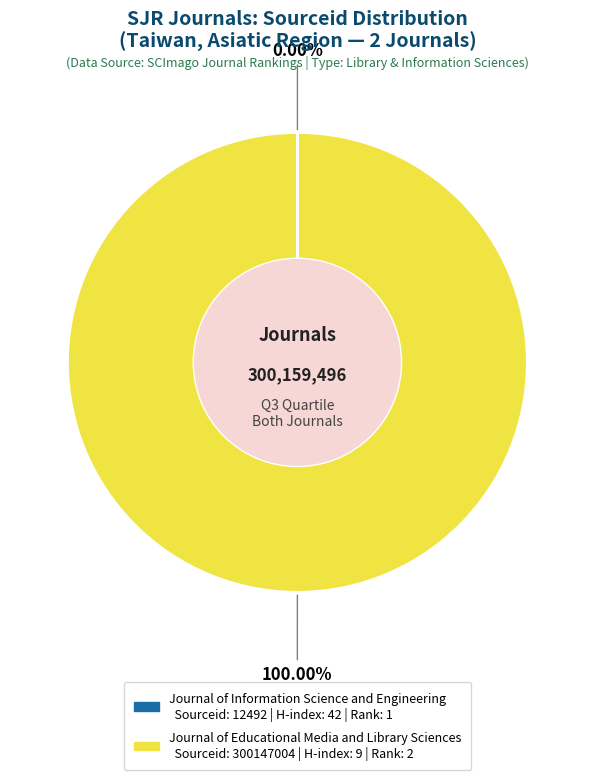

Is there a majority slice in this chart?

Yes